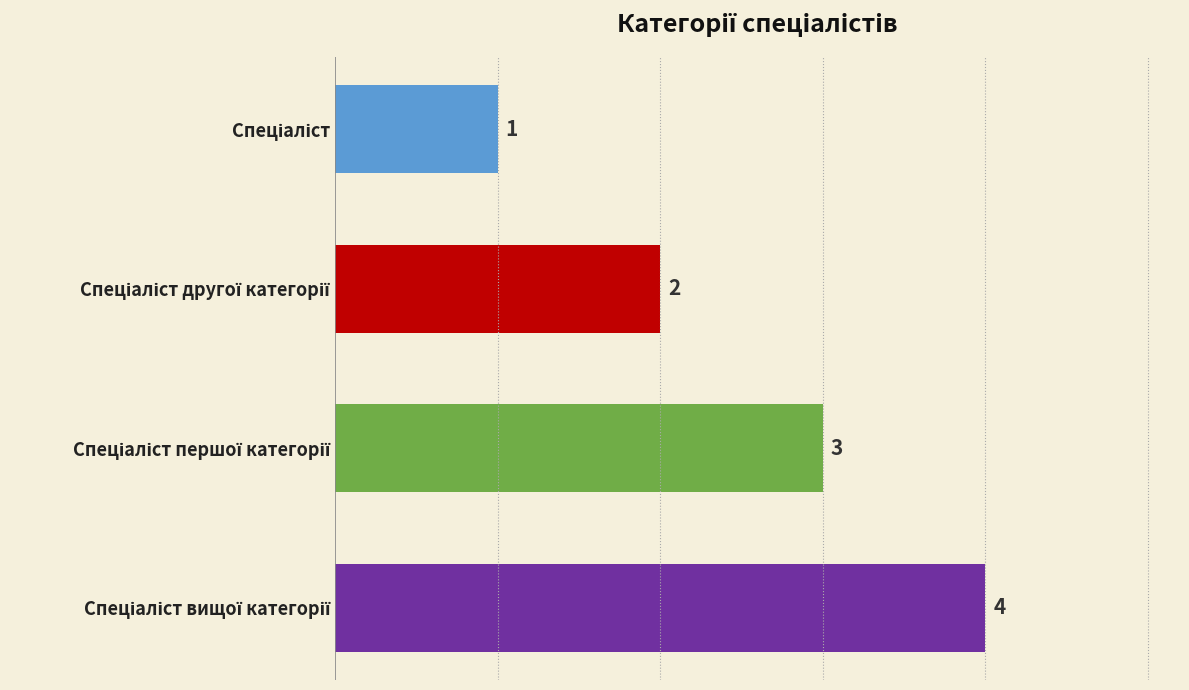

What is the maximum value shown in the chart?

4